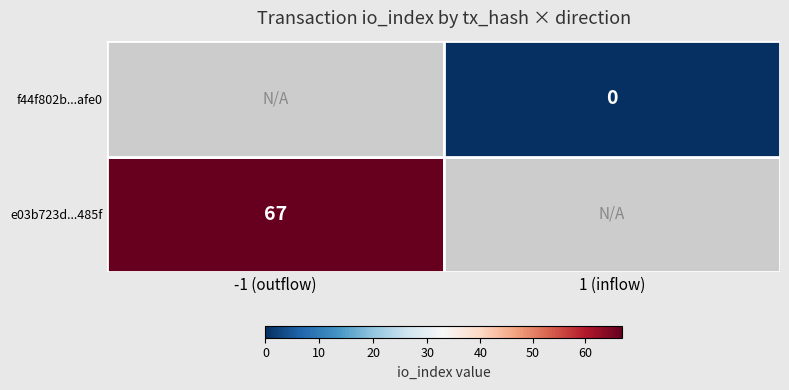

What is the difference between the e03b723d013eac5027521dc32778b70cac4485f values at io_index and direction?

68